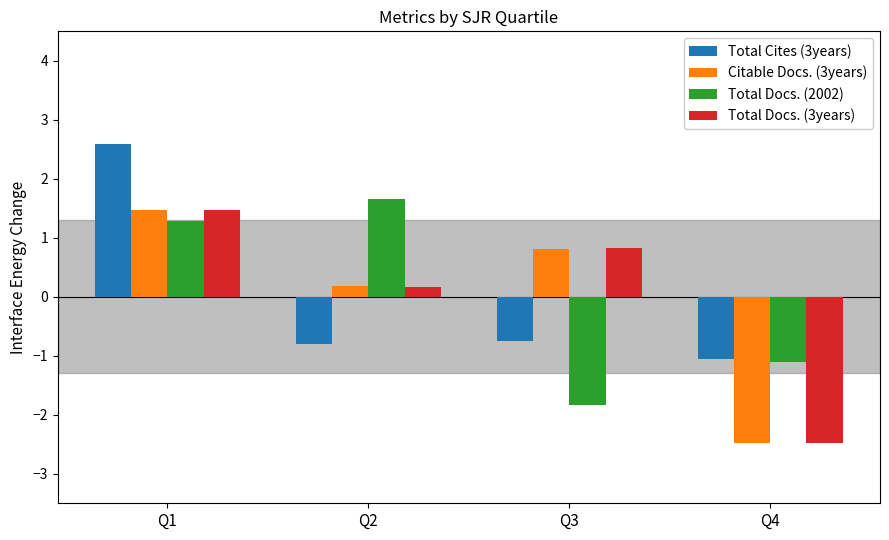

Which series has the widest spread of values?

Citable Docs. (3years)